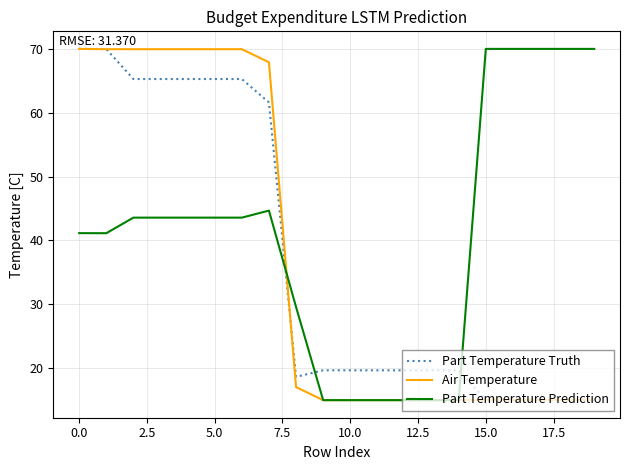

Which series has the largest total across all categories?

Part Temperature Prediction